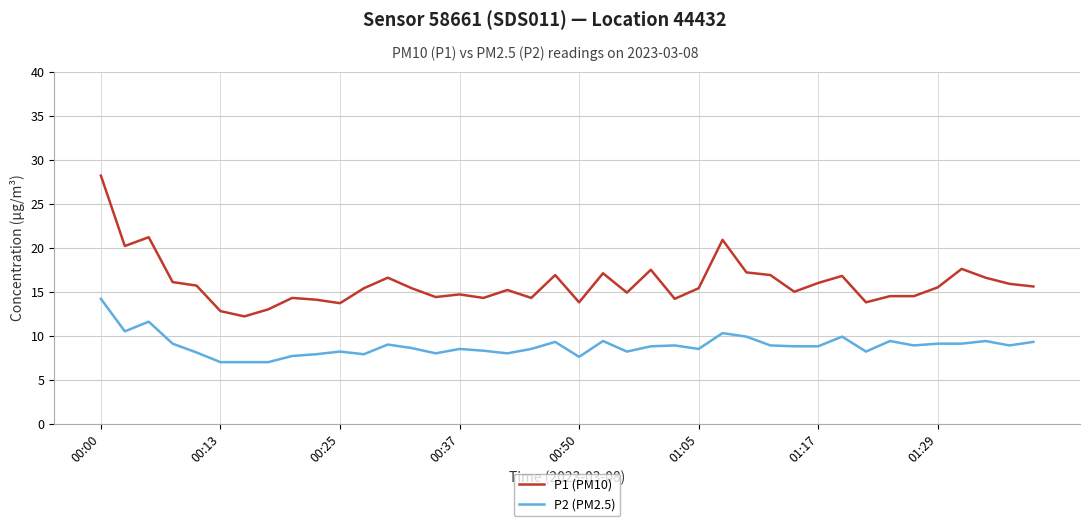

Which series has the largest range (max minus min)?

P1 (PM10)